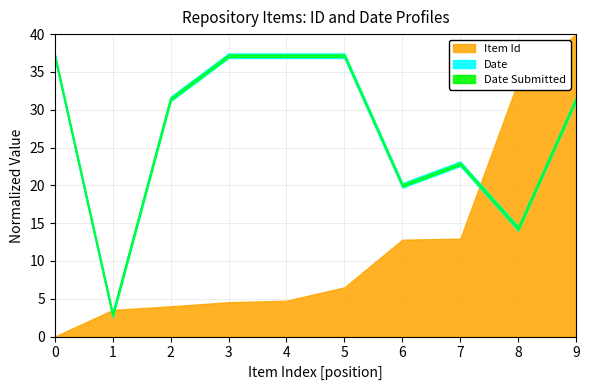

Is the value of Date Submitted at 0 greater than the value of Date at 0?

No